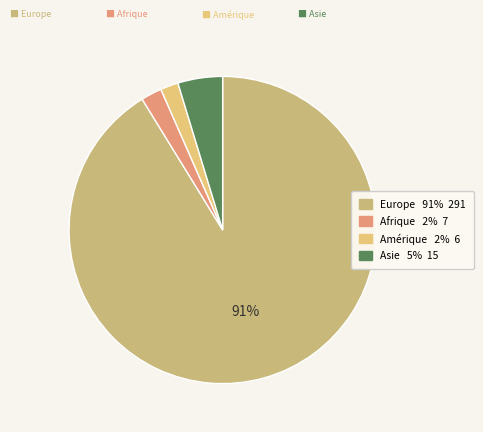

Which category accounts for the majority?

Europe